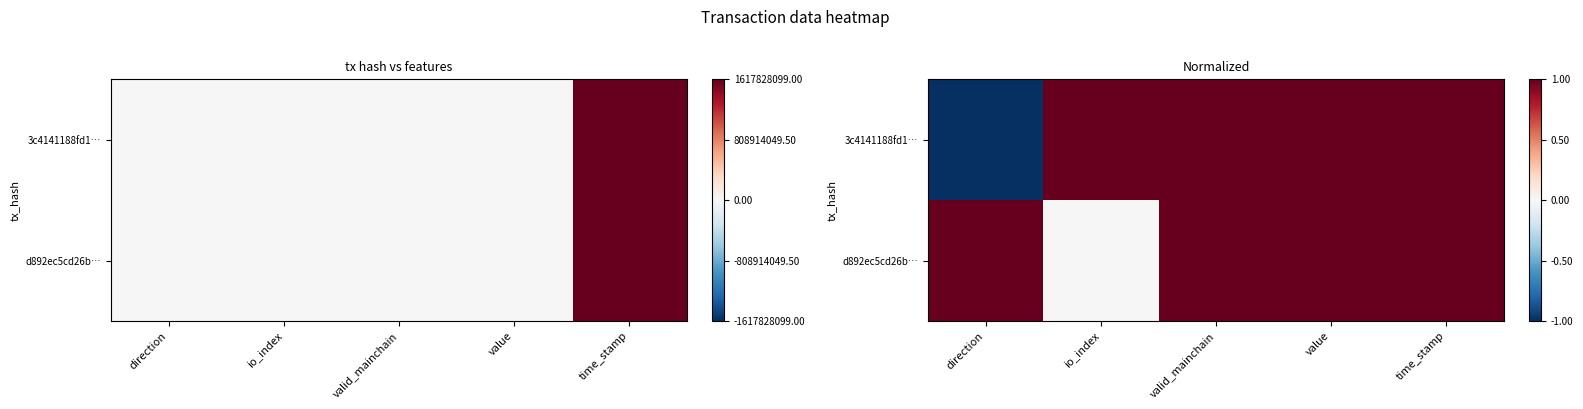

The value of d892ec5cd26b… at value is 1.5. True or false?

False